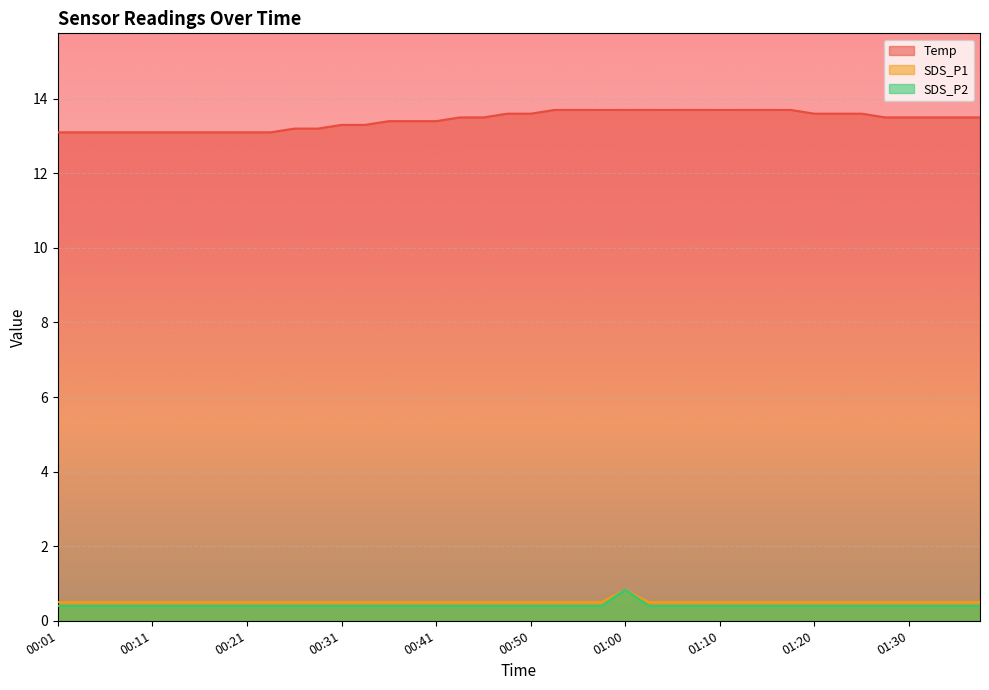

Which series has the widest spread of values?

Temp